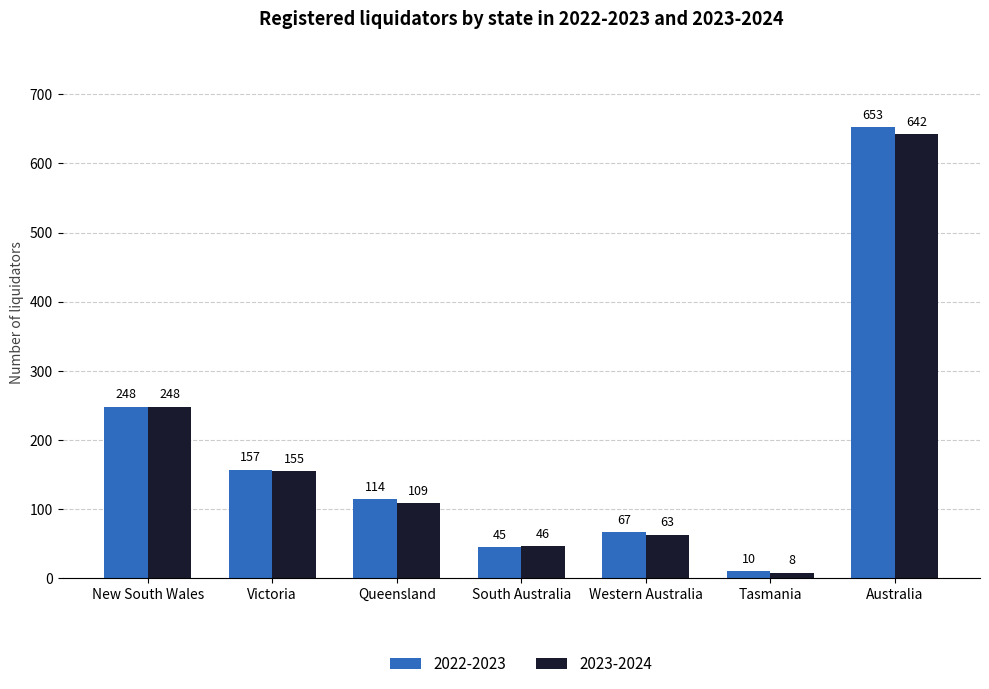

What is the difference between the highest and lowest values at South Australia?

1